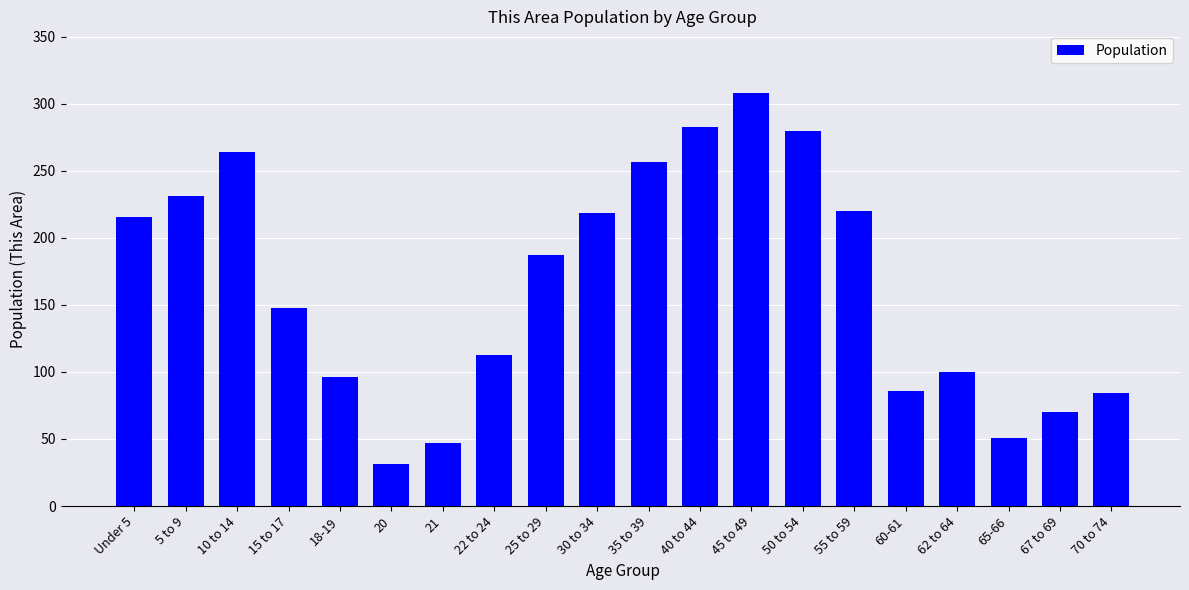

What is the change in value from 22 to 24 to 50 to 54?

+167